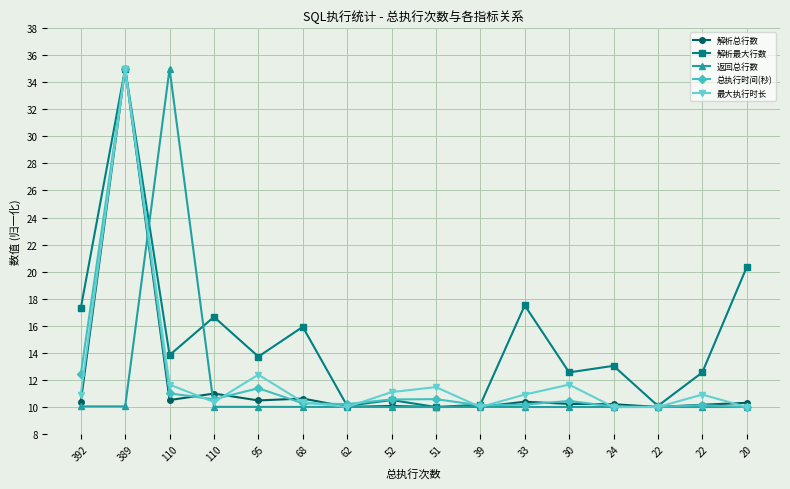

Where is the first local minimum for 解析最大行数?

110